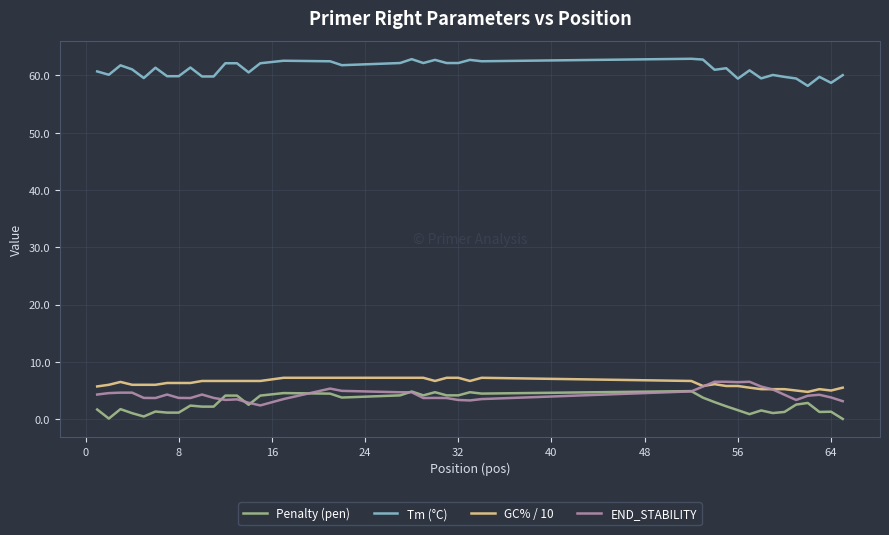

True or false: END_STABILITY and GC% / 10 intersect in this chart.

True